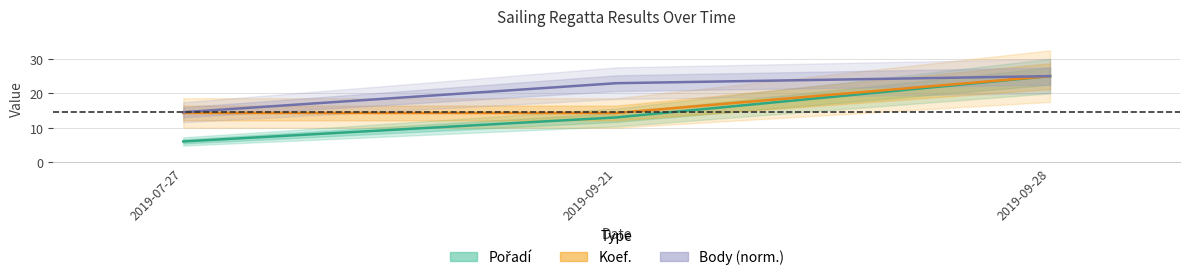

What is the label of the 1st point from the left?

2019-07-27